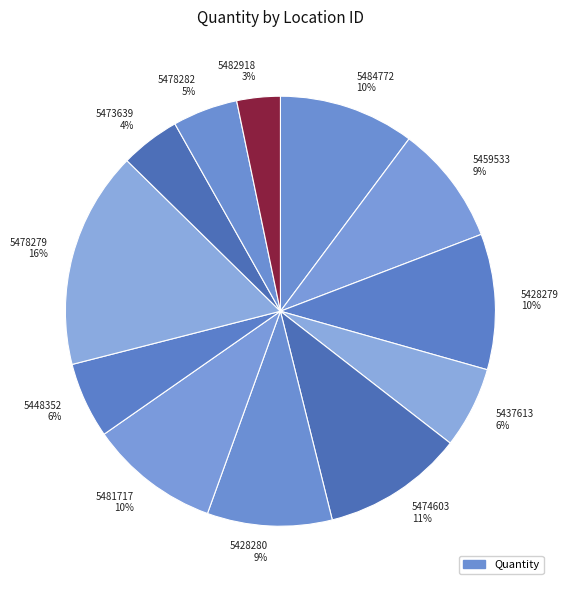

To the nearest percent, what portion does 5437613 represent?

6%